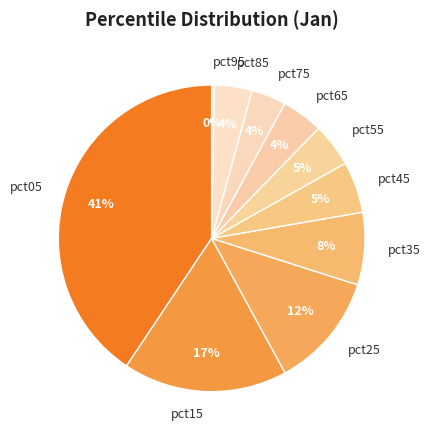

What percentage is the pct35 slice, to the nearest percent?

8%